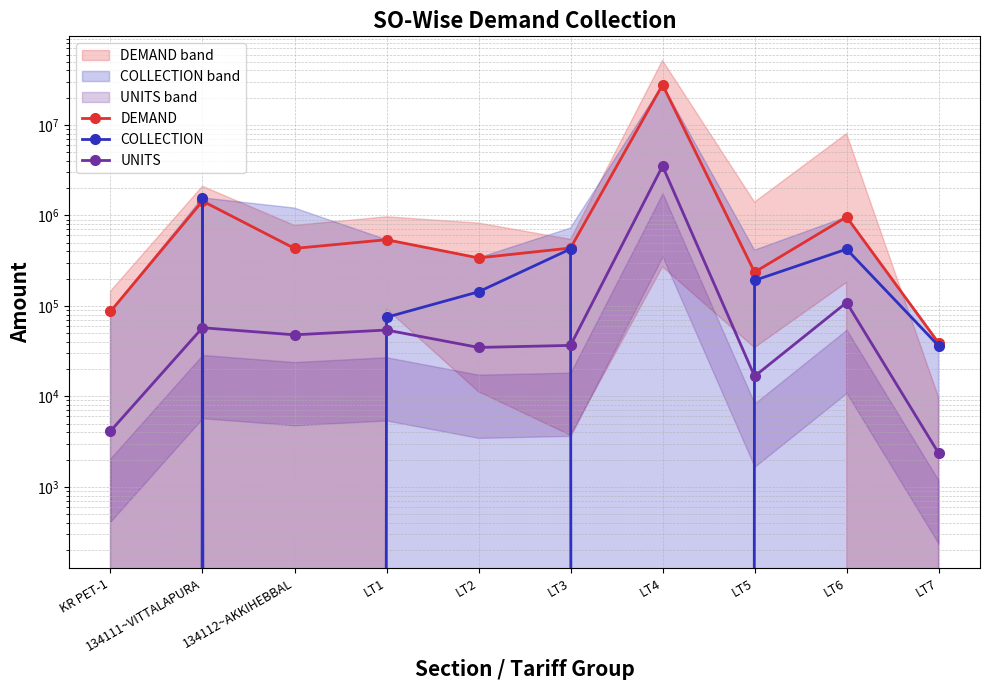

What is the label of the 4th point from the right?

LT4